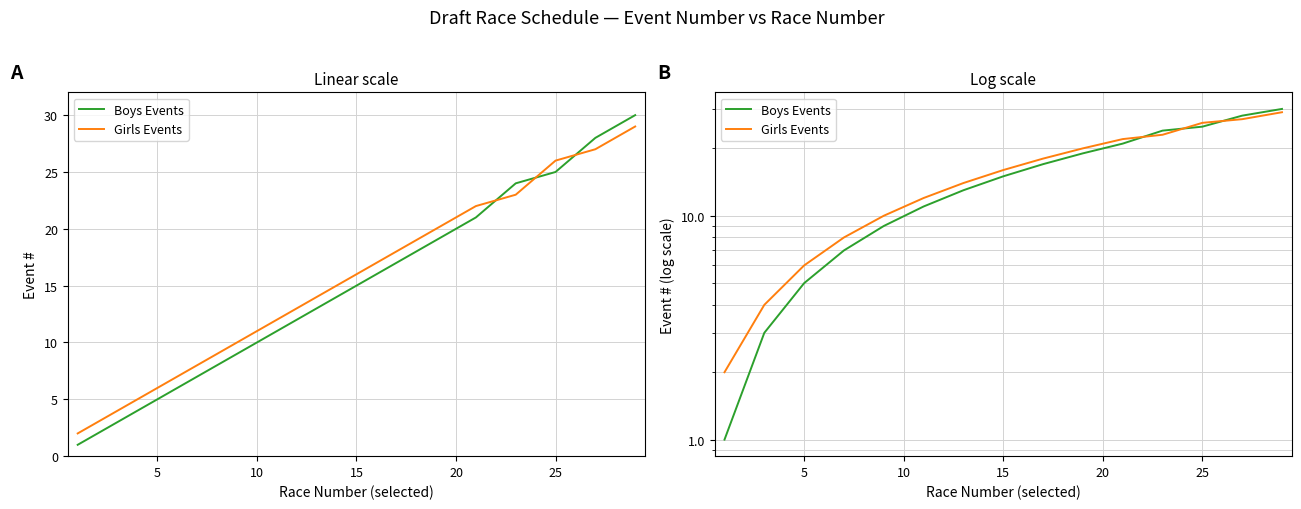

True or false: Boys Events and Girls Events intersect in this chart.

True